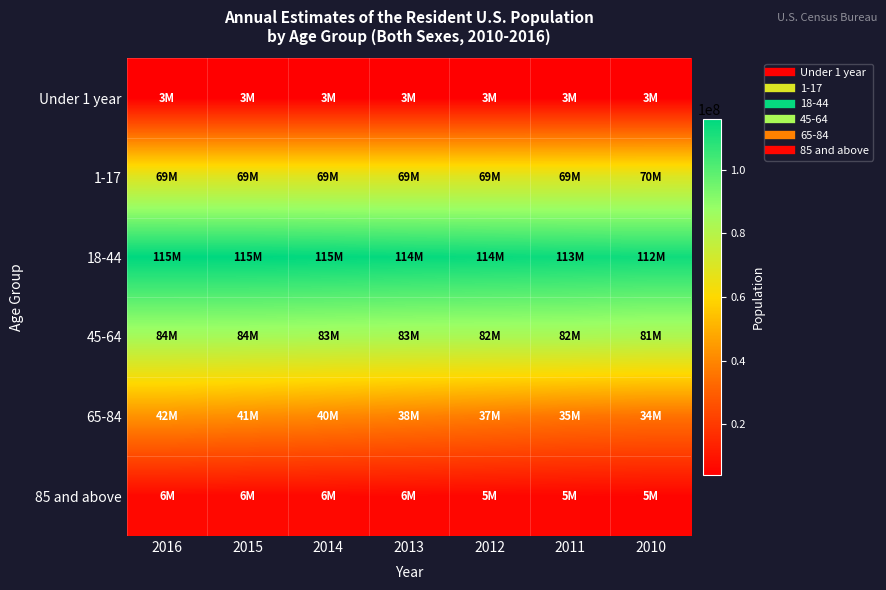

Reading left to right, extract all data points from this chart.

Under 1 year: 2016=3970145	2015=3978038	2014=3948350	2013=3941783	2012=3941616	2011=3962091	2010=3951196
1-17: 2016=69672140	2015=69667073	2014=69635268	2013=69644089	2012=69766563	2011=69940131	2010=70168360
18-44: 2016=115991210	2015=115946877	2014=115493795	2013=114754930	2012=114166892	2011=113498581	2010=112956425
45-64: 2016=84249823	2015=84065980	2014=83536432	2013=83083963	2012=82854869	2011=82812248	2010=81773102
65-84: 2016=42863864	2015=41473691	2014=40080980	2013=38663285	2012=37262128	2011=35656696	2010=34934712
85 and above: 2016=6380331	2015=6287161	2014=6162231	2013=6040789	2012=5881617	2011=5712817	2010=5542500